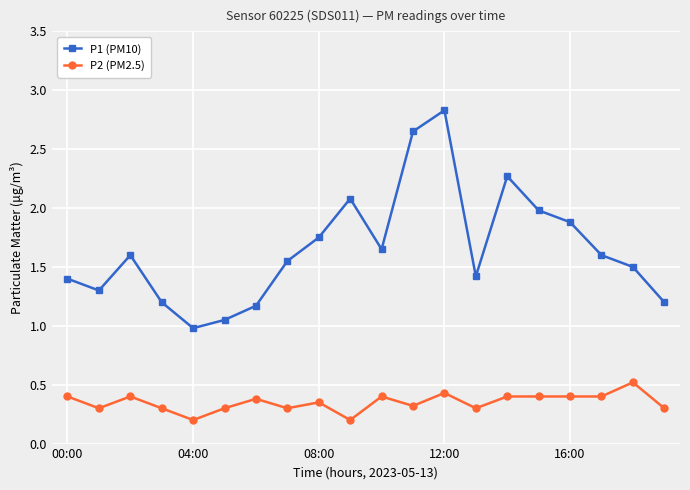

True or false: P1 (PM10) has more than 1 points higher than both neighbors.

True